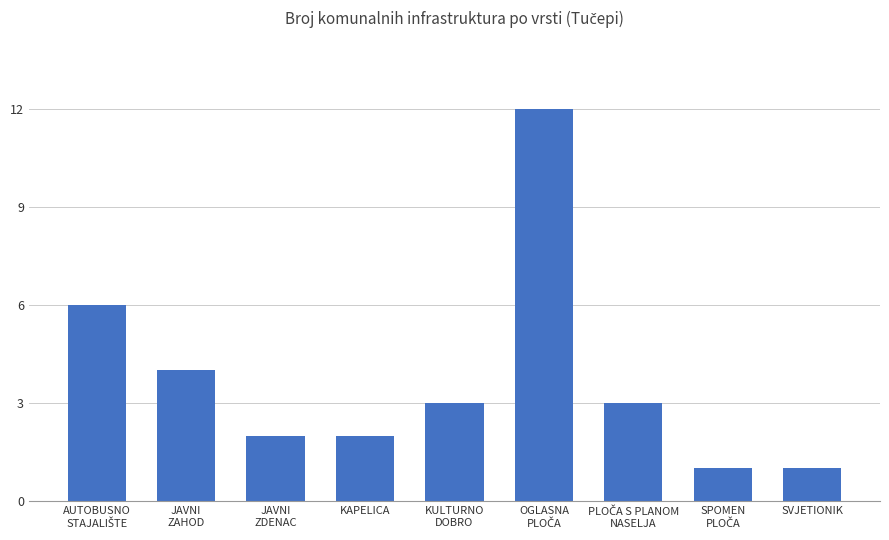

What position from the left is KULTURNO
DOBRO?

5